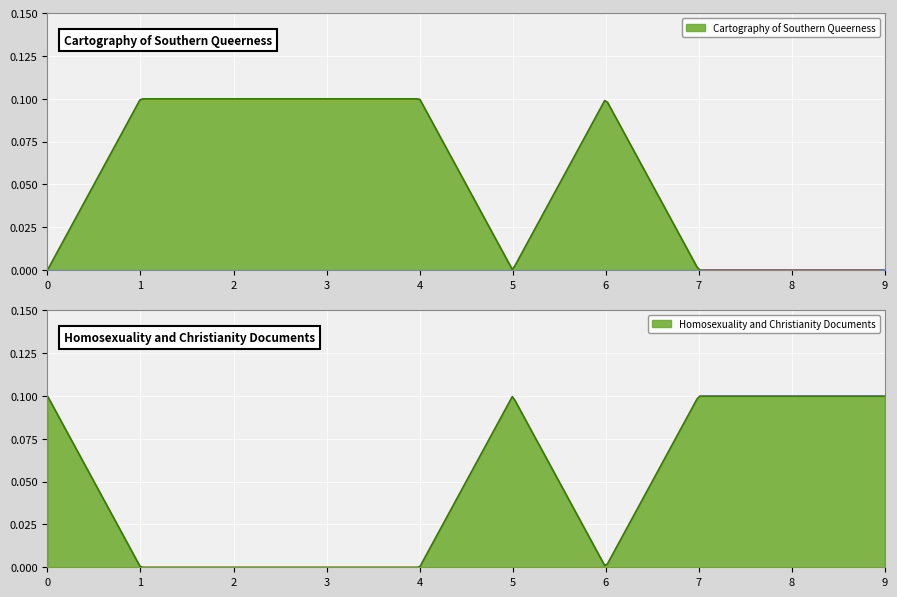

How many series are shown in this chart?

2